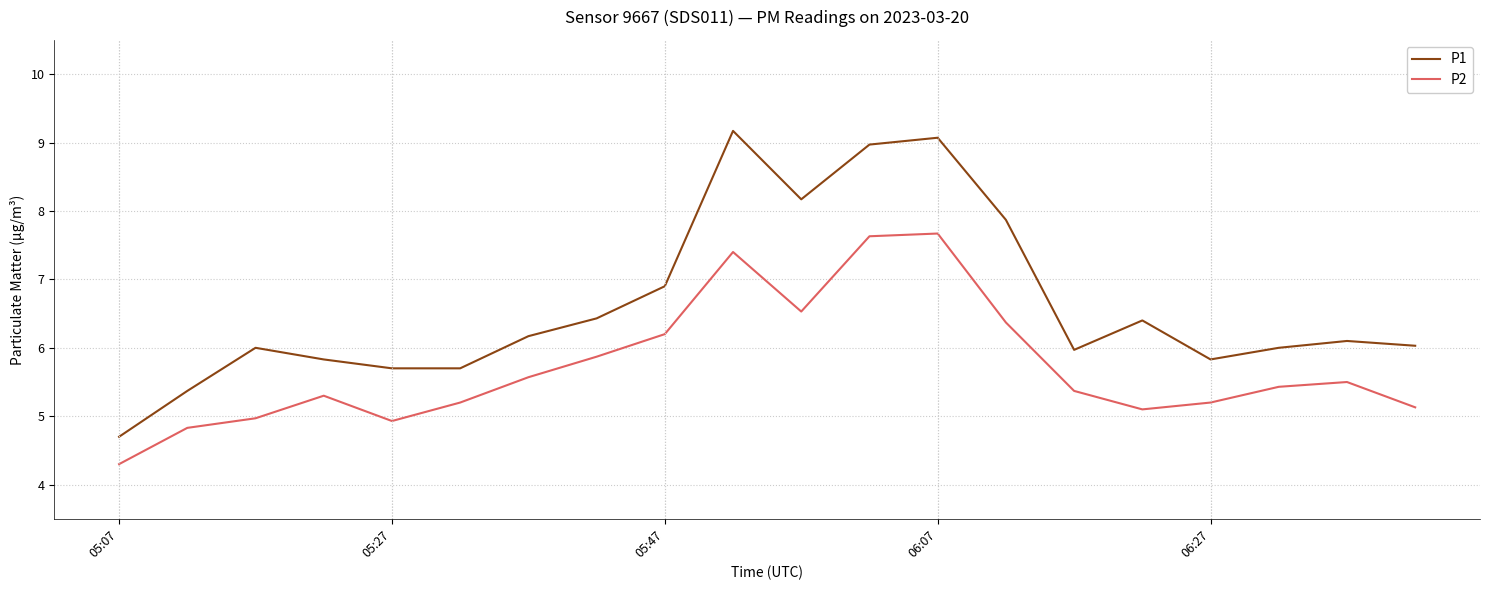

True or false: P2 and P1 cross at least once.

False